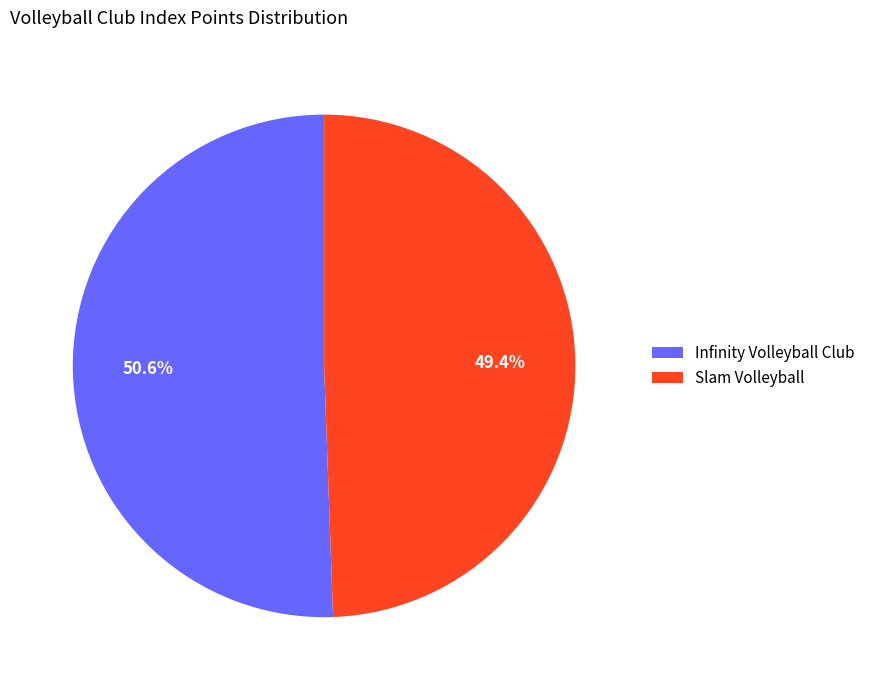

Which has a higher value, Infinity Volleyball Club or Slam Volleyball?

Infinity Volleyball Club